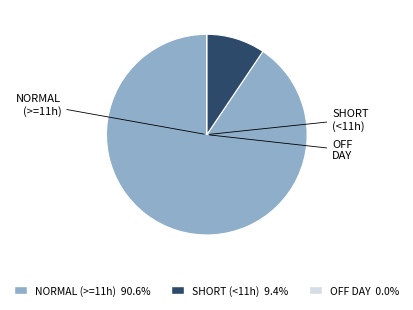

Does any single category account for the majority?

Yes